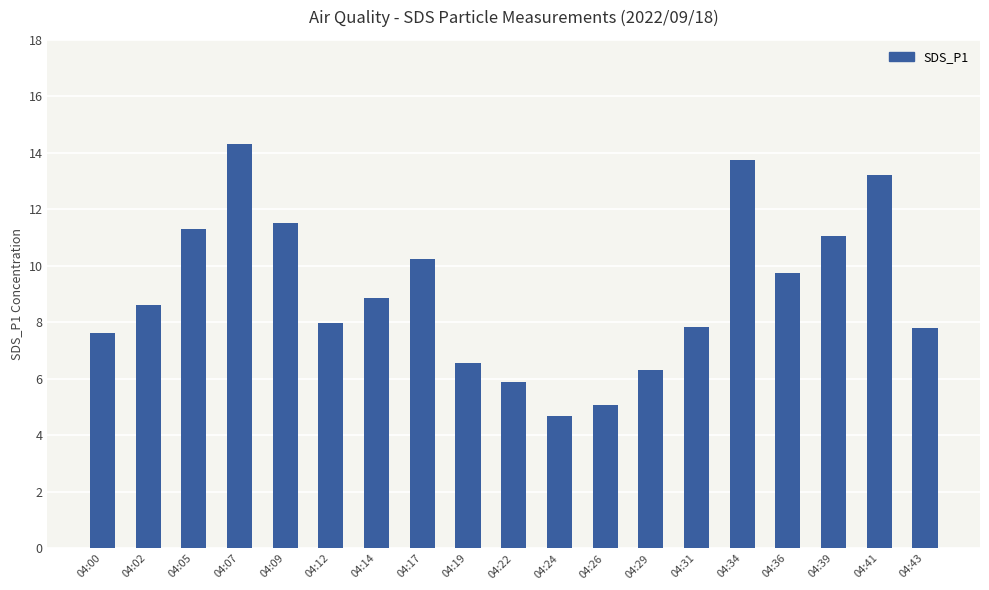

What value does the data have at 04:39?

11.1